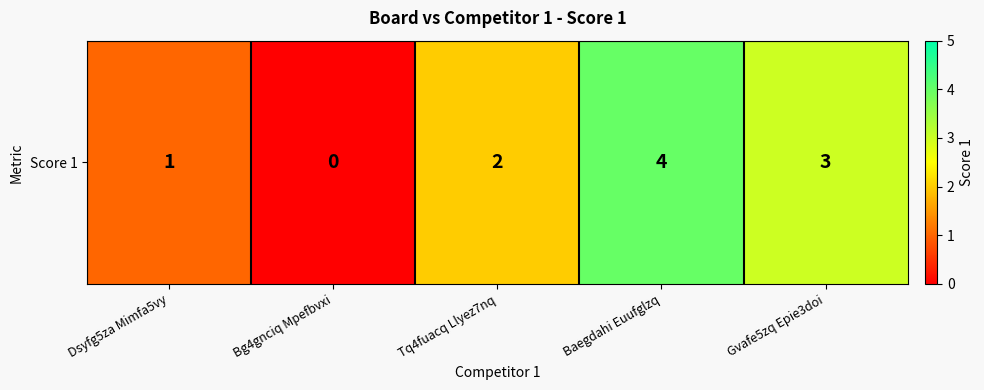

Reading left to right, list all the values displayed in this chart.

Dsyfg5za Mimfa5vy=1	Bg4gnciq Mpefbvxi=0	Tq4fuacq Llyez7nq=2	Baegdahi Euufglzq=4	Gvafe5zq Epie3doi=3